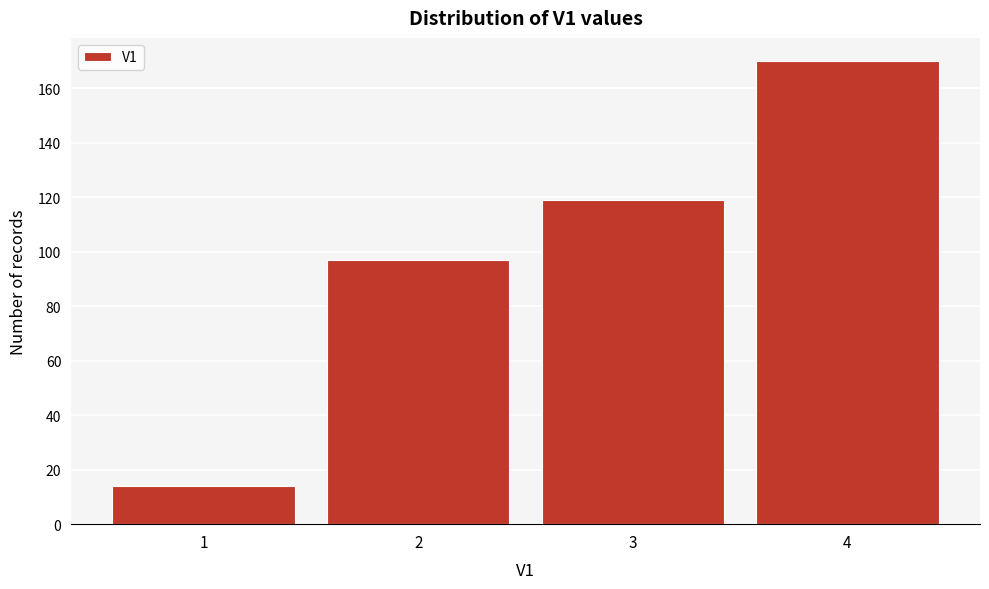

Reading right to left, transcribe all the data shown in this chart.

4=170	3=119	2=97	1=14